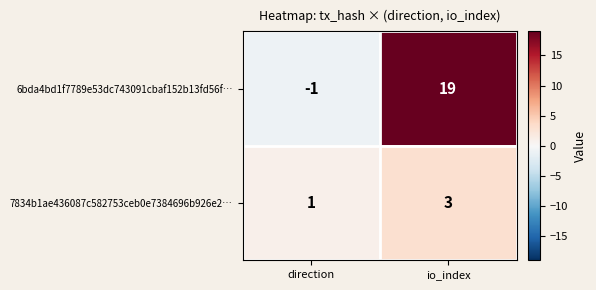

Count the number of categories in the chart.

2